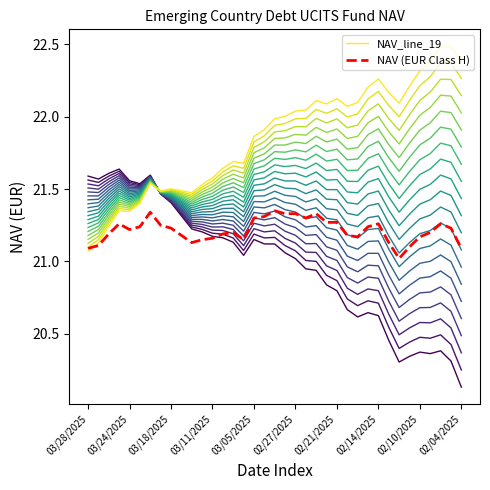

At which category is the sum across all series the highest?

34